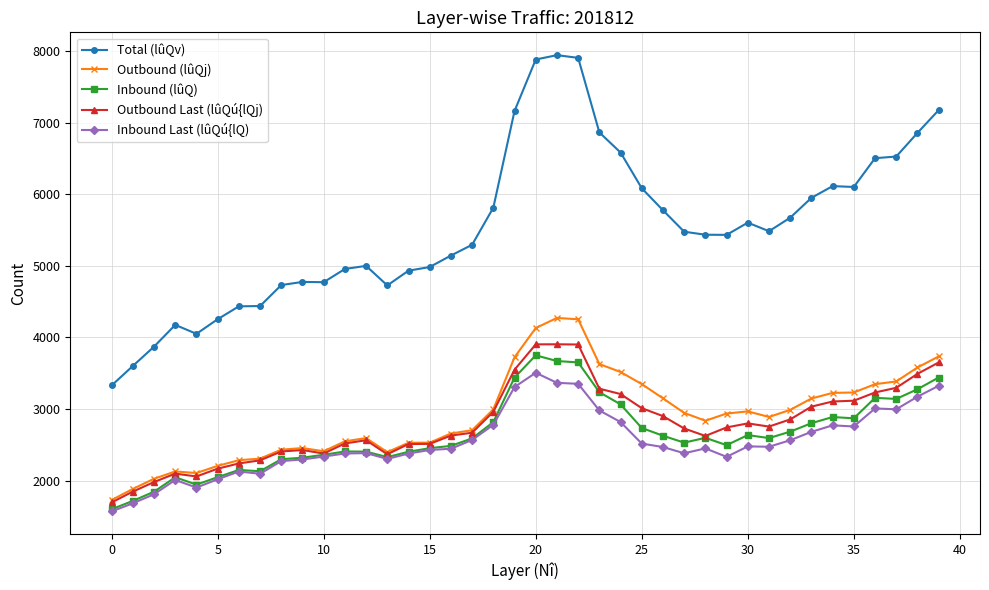

True or false: Outbound Last (lûQú{lQj) and Total (lûQv) intersect in this chart.

False